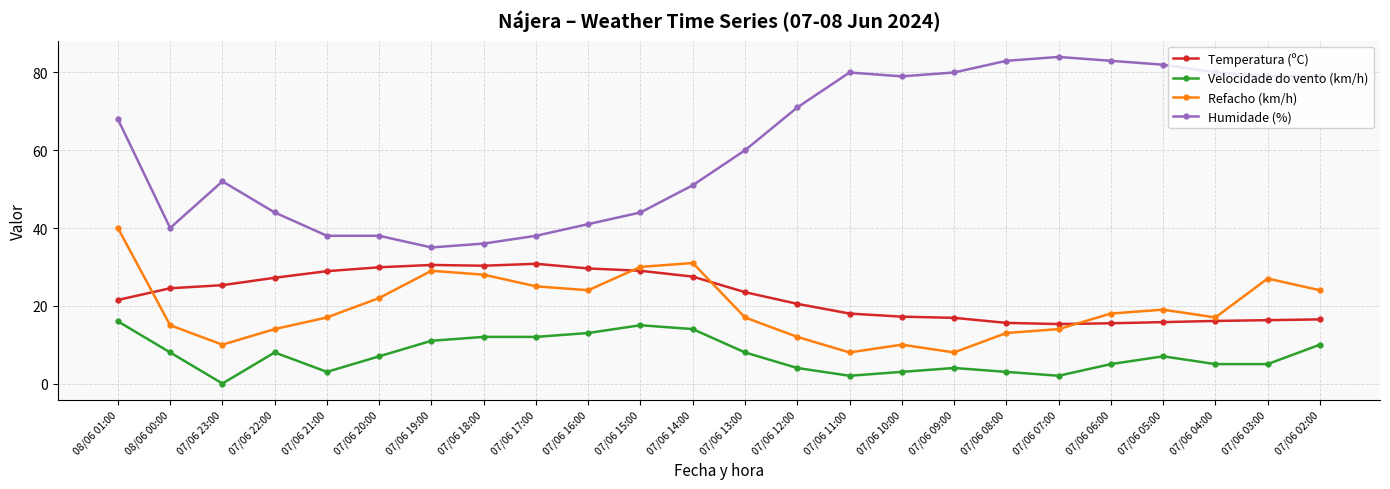

Where is the first local maximum for Velocidade do vento (km/h)?

07/06 22:00